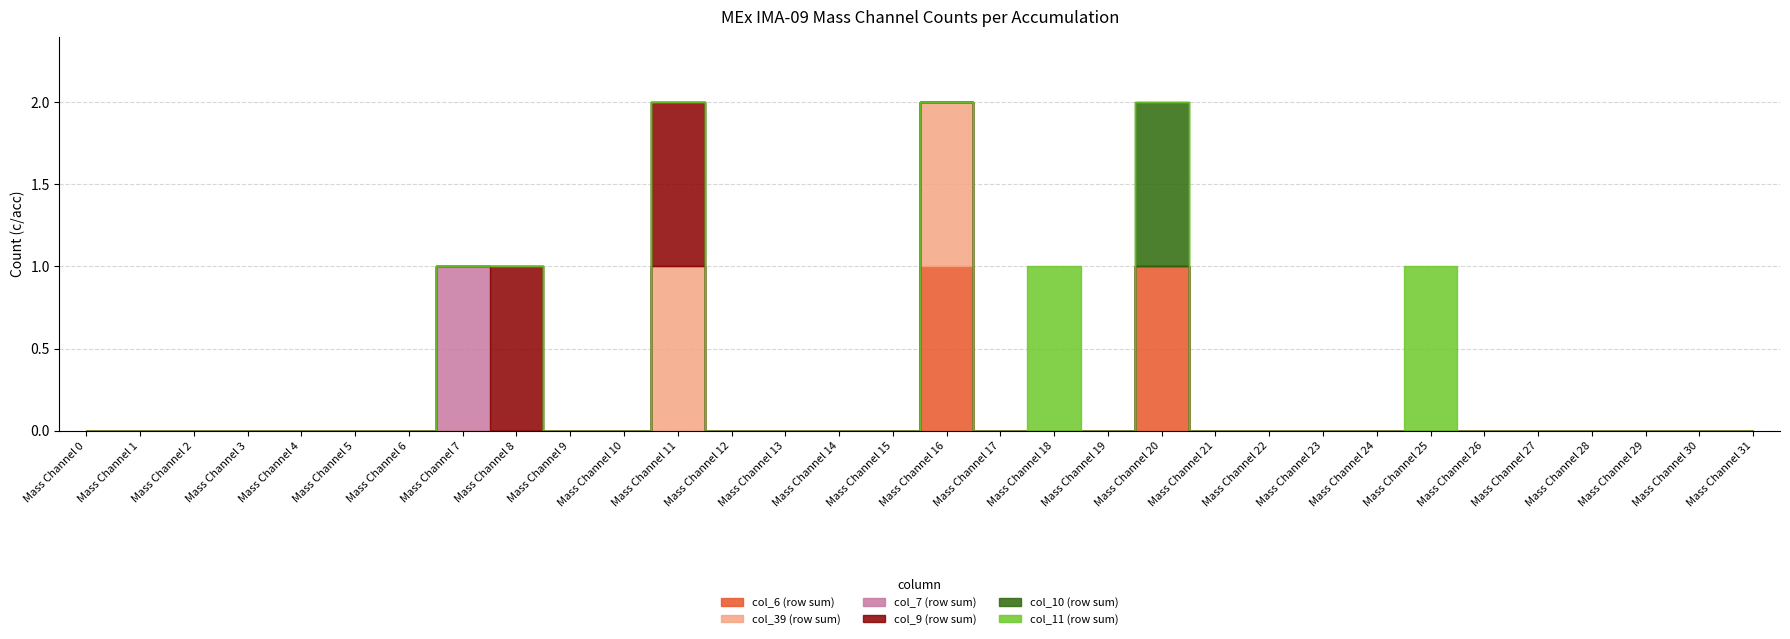

How many categories are shown in the chart?

32